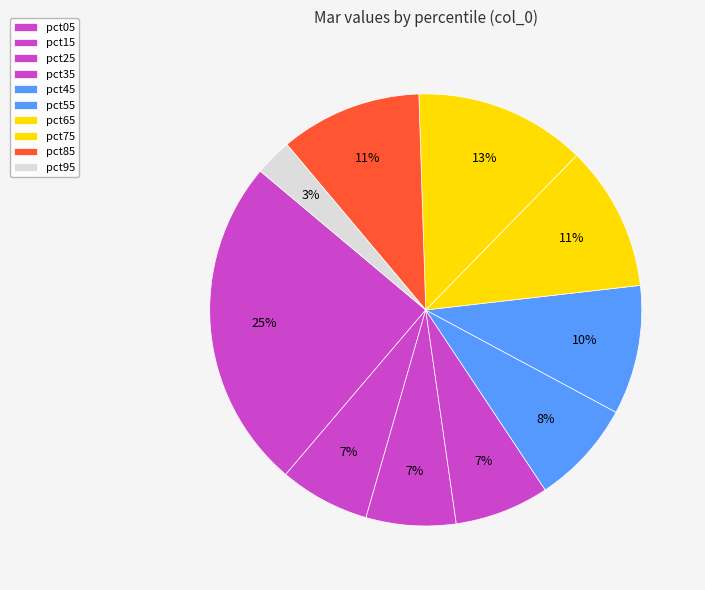

How many segments does this pie chart have?

10